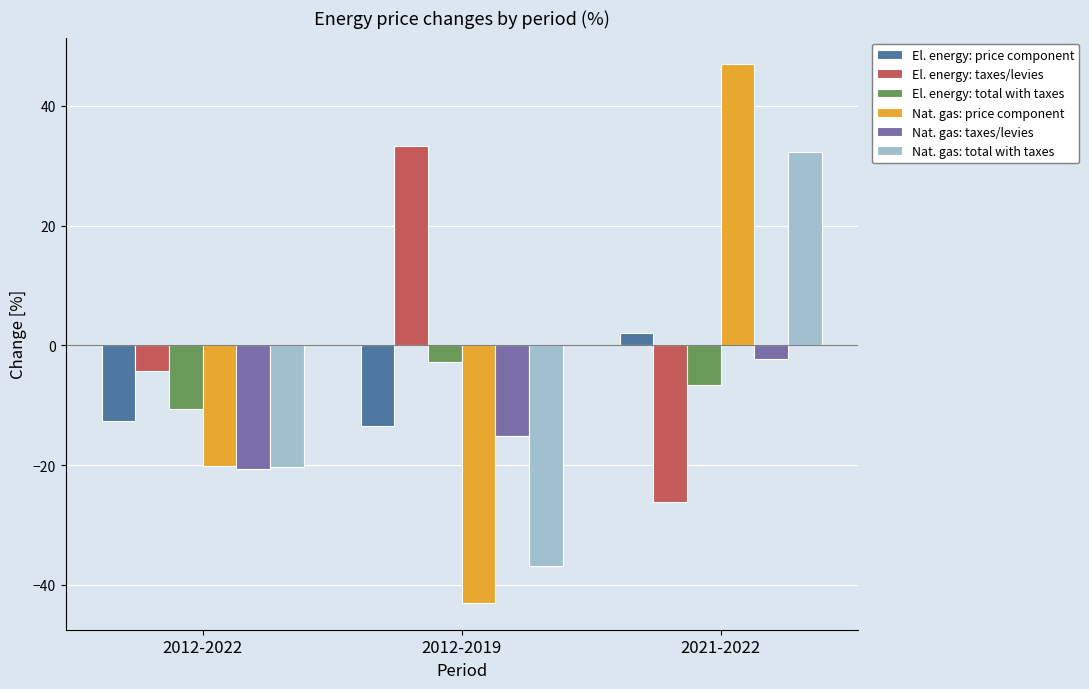

What position from the right is 2012-2019?

2